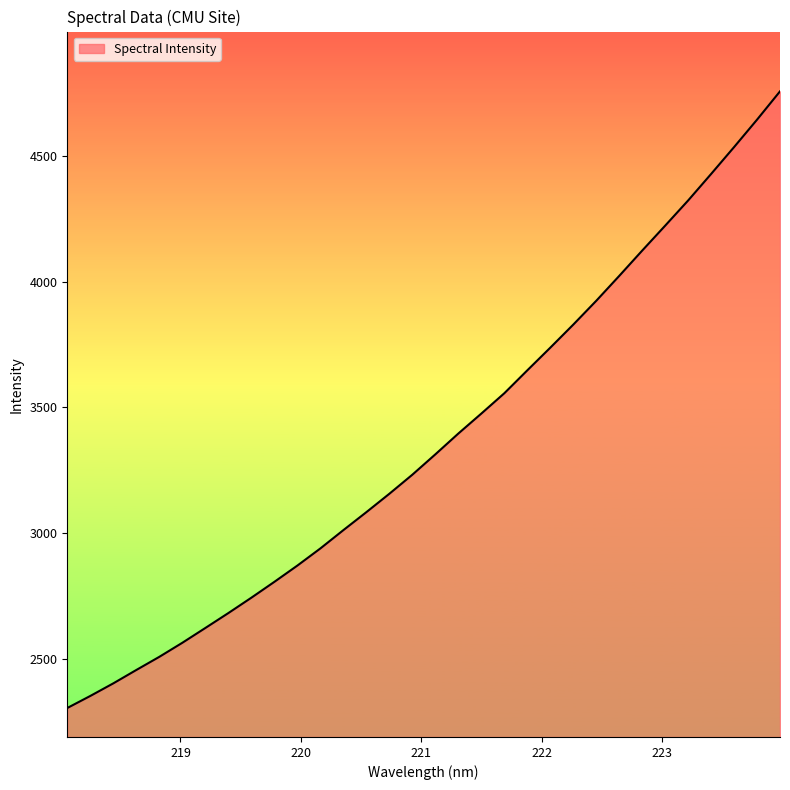

True or false: there are more than 1 points higher than both neighbors.

False